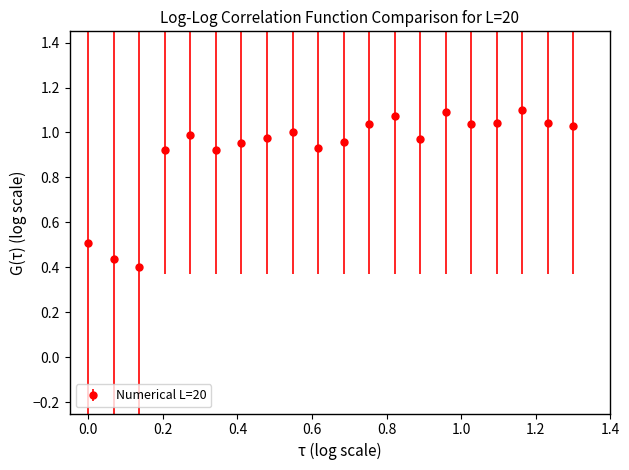

What is the sum of all values?

18.4